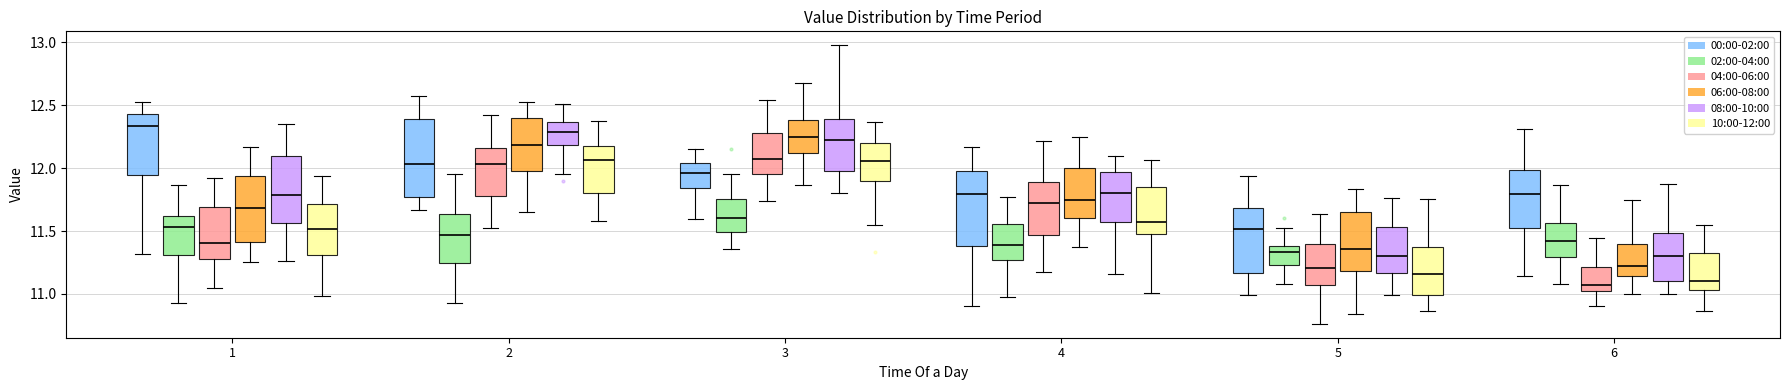

Reading left to right, read every box against the y-axis: the position of its median line, the range the box covers, and the ends of its whiskers. The values are not printed on the chart, so give them approximately, as read against the axis.

1 (00:00-02:00): median 12.35, box 11.95 to 12.45, whiskers 11.30 to 12.55
1 (02:00-04:00): median 11.55, box 11.30 to 11.60, whiskers 10.95 to 11.85
1 (04:00-06:00): median 11.40, box 11.30 to 11.70, whiskers 11.05 to 11.90
1 (06:00-08:00): median 11.70, box 11.40 to 11.95, whiskers 11.25 to 12.15
1 (08:00-10:00): median 11.80, box 11.55 to 12.10, whiskers 11.25 to 12.35
1 (10:00-12:00): median 11.50, box 11.30 to 11.70, whiskers 11.00 to 11.95
2 (00:00-02:00): median 12.05, box 11.75 to 12.40, whiskers 11.65 to 12.55
2 (02:00-04:00): median 11.45, box 11.25 to 11.65, whiskers 10.95 to 11.95
2 (04:00-06:00): median 12.05, box 11.80 to 12.15, whiskers 11.55 to 12.40
2 (06:00-08:00): median 12.20, box 12.00 to 12.40, whiskers 11.65 to 12.55
2 (08:00-10:00): median 12.30, box 12.20 to 12.35, whiskers 11.95 to 12.50
2 (10:00-12:00): median 12.05, box 11.80 to 12.20, whiskers 11.60 to 12.40
3 (00:00-02:00): median 11.95, box 11.85 to 12.05, whiskers 11.60 to 12.15
3 (02:00-04:00): median 11.60, box 11.50 to 11.75, whiskers 11.35 to 11.95
3 (04:00-06:00): median 12.10, box 11.95 to 12.30, whiskers 11.75 to 12.55
3 (06:00-08:00): median 12.25, box 12.10 to 12.40, whiskers 11.85 to 12.65
3 (08:00-10:00): median 12.20, box 12.00 to 12.40, whiskers 11.80 to 13.00
3 (10:00-12:00): median 12.05, box 11.90 to 12.20, whiskers 11.55 to 12.35
4 (00:00-02:00): median 11.80, box 11.40 to 11.95, whiskers 10.90 to 12.15
4 (02:00-04:00): median 11.40, box 11.25 to 11.55, whiskers 11.00 to 11.75
4 (04:00-06:00): median 11.70, box 11.45 to 11.90, whiskers 11.20 to 12.20
4 (06:00-08:00): median 11.75, box 11.60 to 12.00, whiskers 11.35 to 12.25
4 (08:00-10:00): median 11.80, box 11.60 to 11.95, whiskers 11.15 to 12.10
4 (10:00-12:00): median 11.55, box 11.45 to 11.85, whiskers 11.00 to 12.05
5 (00:00-02:00): median 11.50, box 11.15 to 11.70, whiskers 11.00 to 11.95
5 (02:00-04:00): median 11.35, box 11.25 to 11.40, whiskers 11.10 to 11.50
5 (04:00-06:00): median 11.20, box 11.05 to 11.40, whiskers 10.75 to 11.65
5 (06:00-08:00): median 11.35, box 11.20 to 11.65, whiskers 10.85 to 11.85
5 (08:00-10:00): median 11.30, box 11.15 to 11.55, whiskers 11.00 to 11.75
5 (10:00-12:00): median 11.15, box 11.00 to 11.35, whiskers 10.85 to 11.75
6 (00:00-02:00): median 11.80, box 11.55 to 12.00, whiskers 11.15 to 12.30
6 (02:00-04:00): median 11.40, box 11.30 to 11.55, whiskers 11.10 to 11.85
6 (04:00-06:00): median 11.05, box 11.00 to 11.20, whiskers 10.90 to 11.45
6 (06:00-08:00): median 11.20, box 11.15 to 11.40, whiskers 11.00 to 11.75
6 (08:00-10:00): median 11.30, box 11.10 to 11.50, whiskers 11.00 to 11.90
6 (10:00-12:00): median 11.10, box 11.05 to 11.30, whiskers 10.85 to 11.55